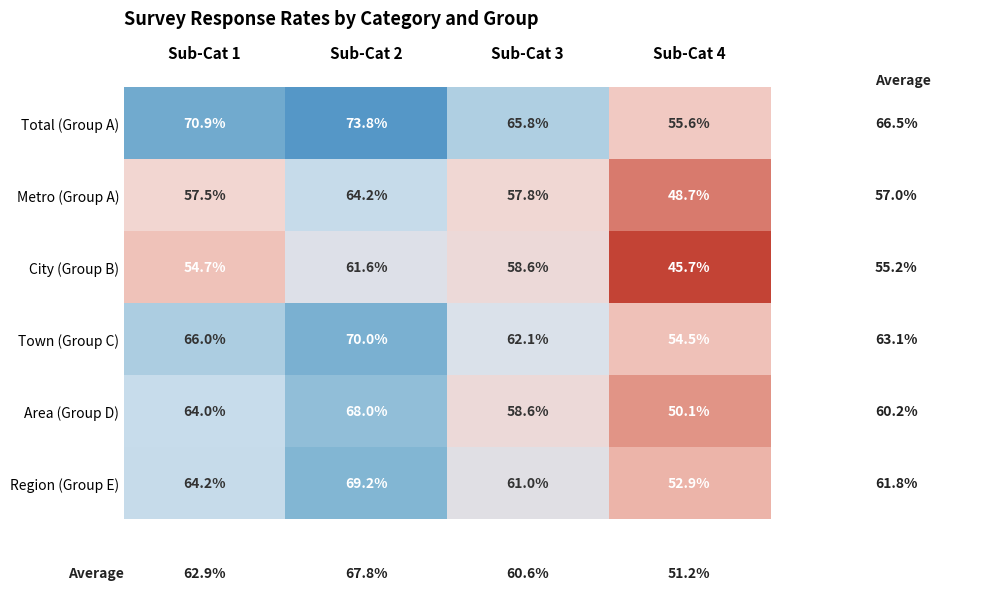

Count the number of categories in the chart.

4